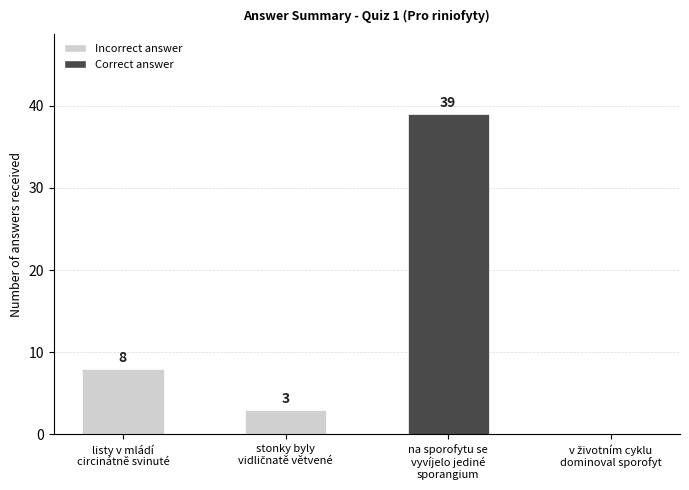

Reading left to right, list all the values displayed in this chart.

8	3	39	0